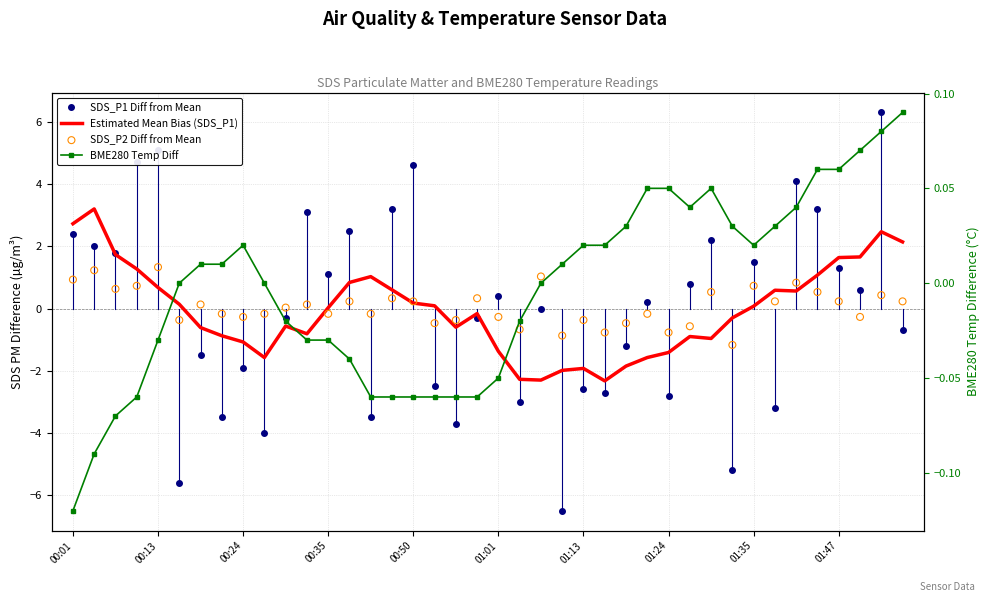

Is the value of BME280 Temp Diff at 00:35 greater than the value of Estimated Mean Bias (SDS_P1) at 00:35?

No